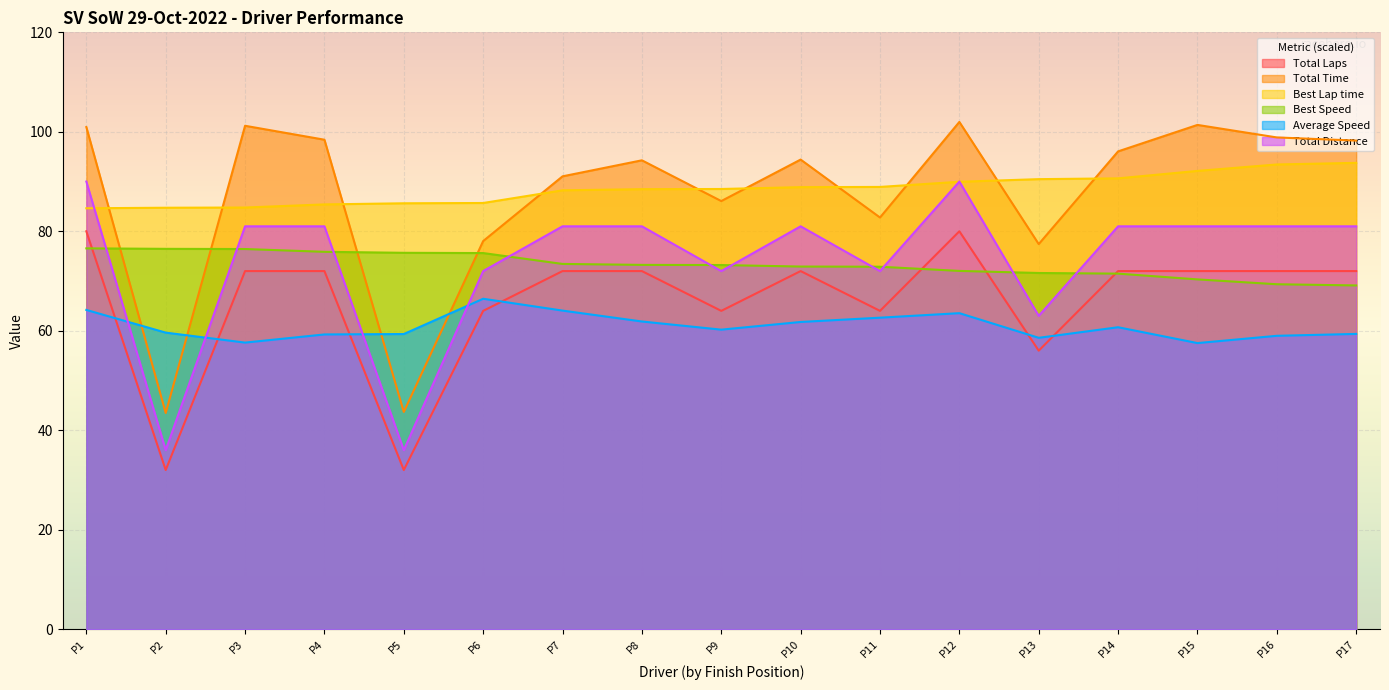

Reading right to left, extract all data points from this chart.

Total Laps: 72.0	72.0	72.0	72.0	56.0	80.0	64.0	72.0	64.0	72.0	72.0	64.0	32.0	72.0	72.0	32.0	80.0
Total Time: 98.2	98.9	101.4	96.1	77.4	102.0	82.8	94.4	86.1	94.3	91.0	78.0	43.7	98.4	101.2	43.5	101.0
Best Lap time: 93.8	93.4	92.1	90.6	90.5	90.0	88.9	88.9	88.5	88.5	88.2	85.7	85.6	85.4	84.8	84.7	84.6
Best Speed: 69.1	69.4	70.3	71.5	71.6	72.0	72.9	72.9	73.2	73.2	73.4	75.6	75.7	75.9	76.4	76.5	76.6
Average Speed: 59.4	59.0	57.5	60.7	58.6	63.5	62.6	61.8	60.2	61.9	64.1	66.4	59.3	59.3	57.6	59.6	64.2
Total Distance: 81.0	81.0	81.0	81.0	63.0	90.0	72.0	81.0	72.0	81.0	81.0	72.0	36.0	81.0	81.0	36.0	90.0